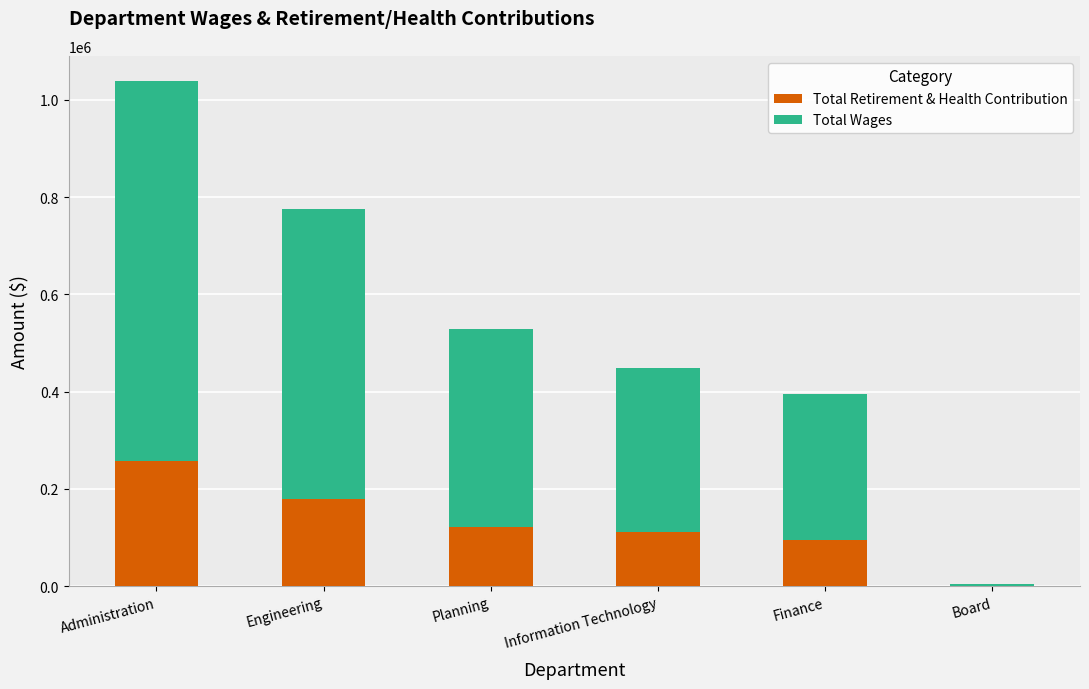

The value of Total Retirement & Health Contribution at Engineering is 268180. True or false?

False